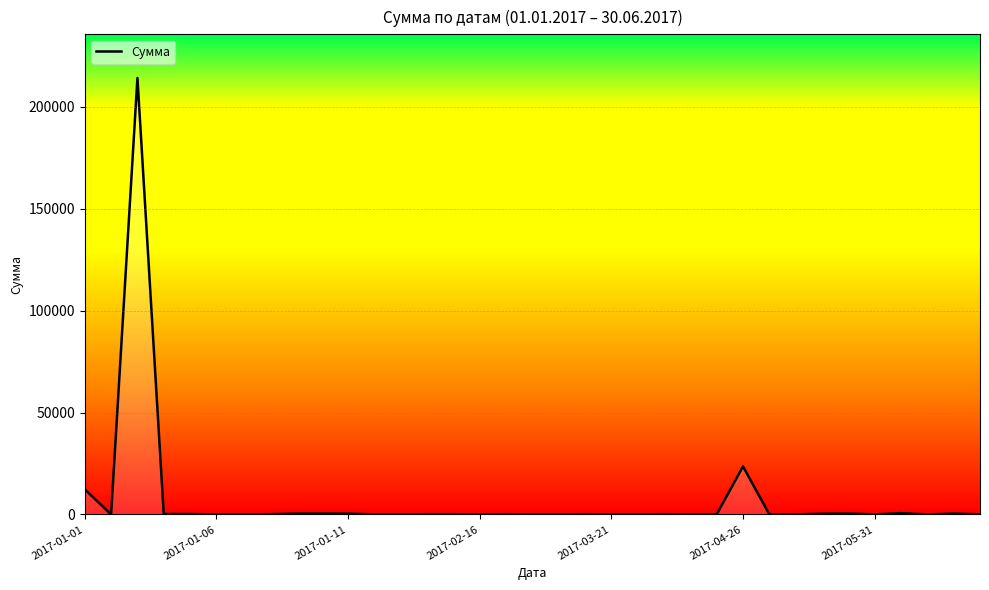

What is the minimum value shown in the chart?

1